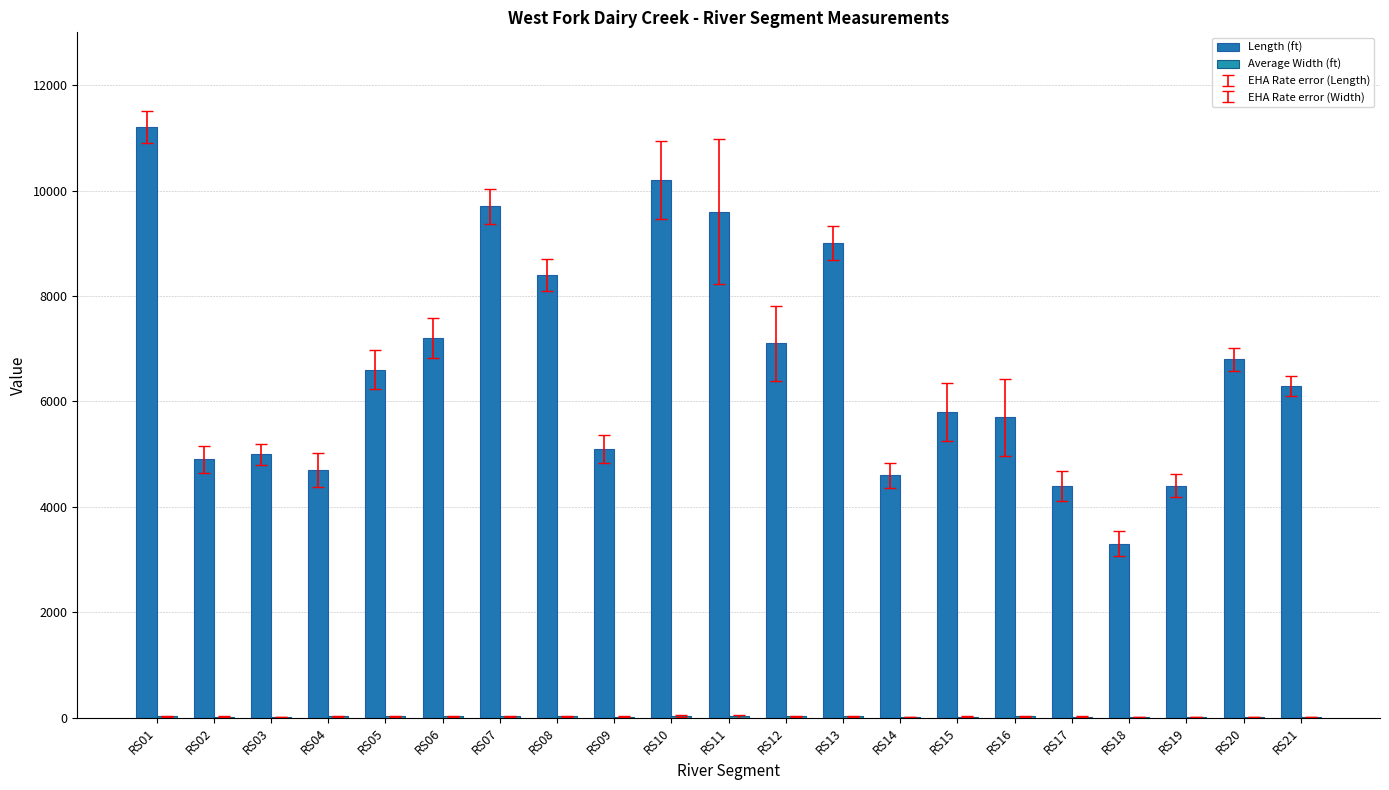

Reading left to right, list all the values displayed in this chart.

Length (ft): 11200.0	4900.0	5000.0	4700.0	6600.0	7200.0	9700.0	8400.0	5100.0	10200.0	9600.0	7100.0	9000.0	4600.0	5800.0	5700.0	4400.0	3300.0	4400.0	6800.0	6300.0
Average Width (ft): 26.7	22.9	17.1	27.7	31.9	32.7	29.0	25.9	22.5	30.3	31.6	28.5	27.7	20.7	22.4	29.7	24.4	20.6	19.0	19.1	16.7